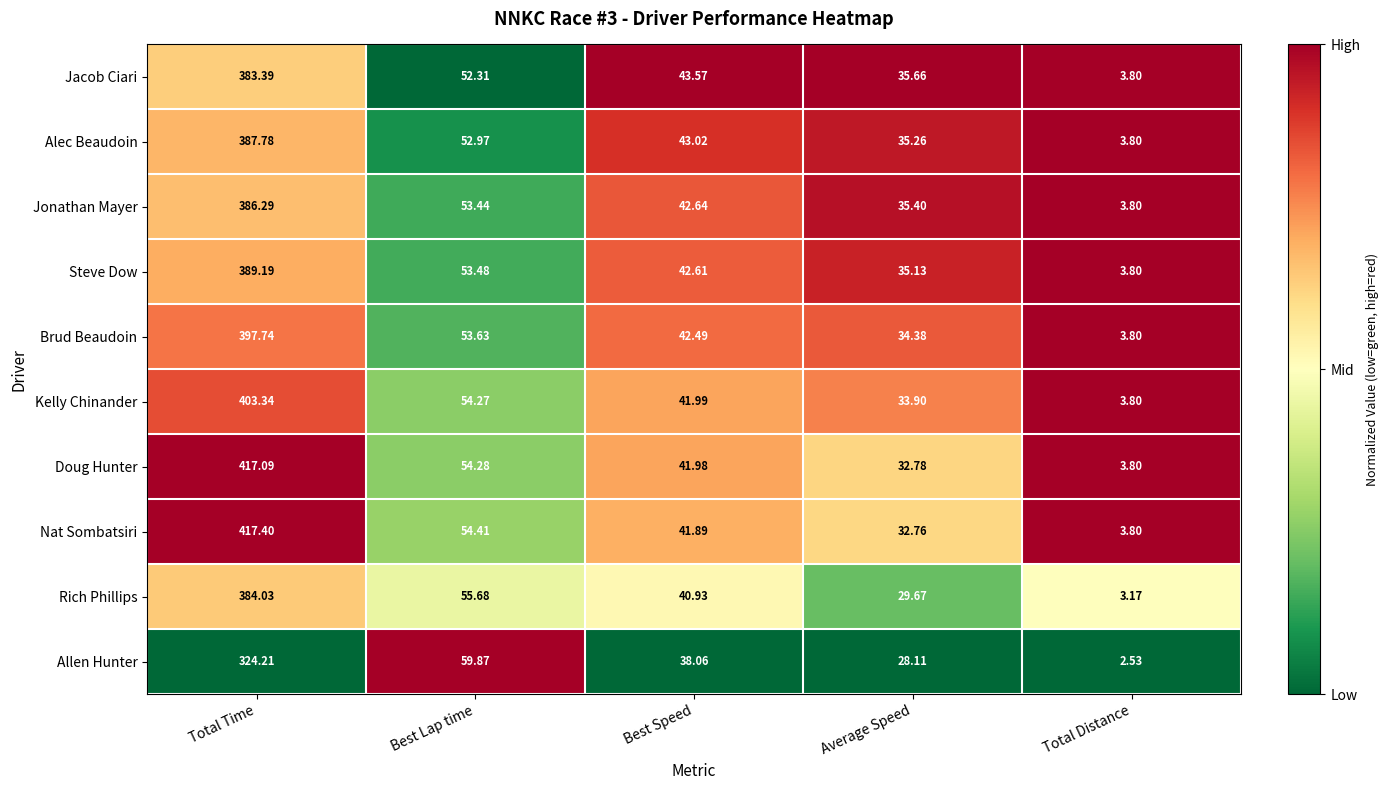

Between Total Time and Average Speed, which series saw the biggest shift?

Nat Sombatsiri